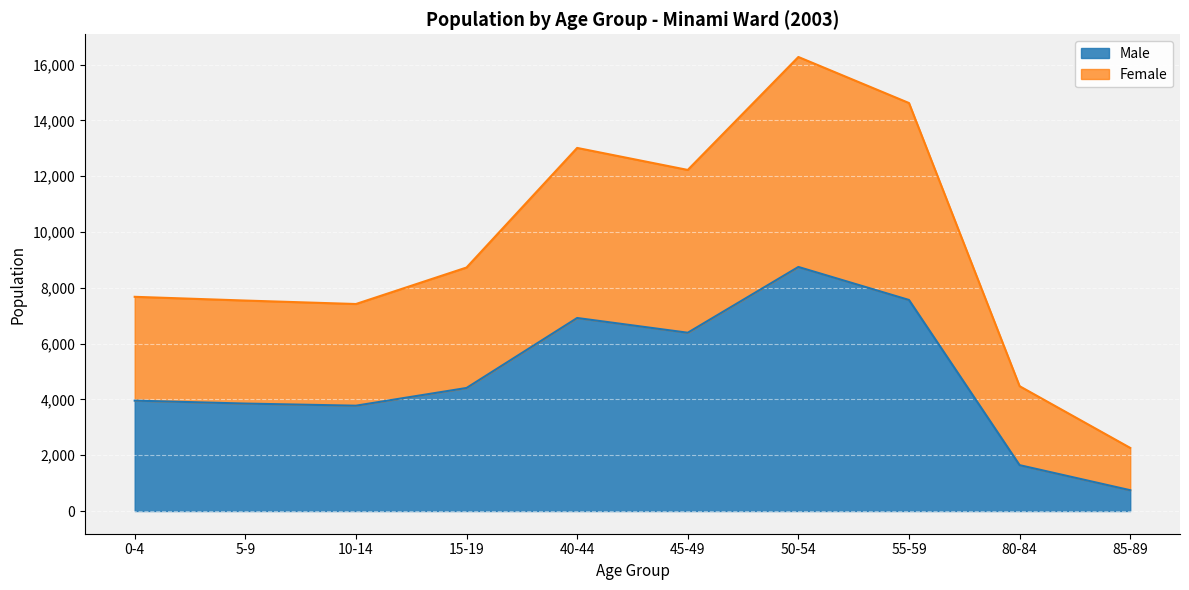

At which label does Male reach its minimum?

85-89